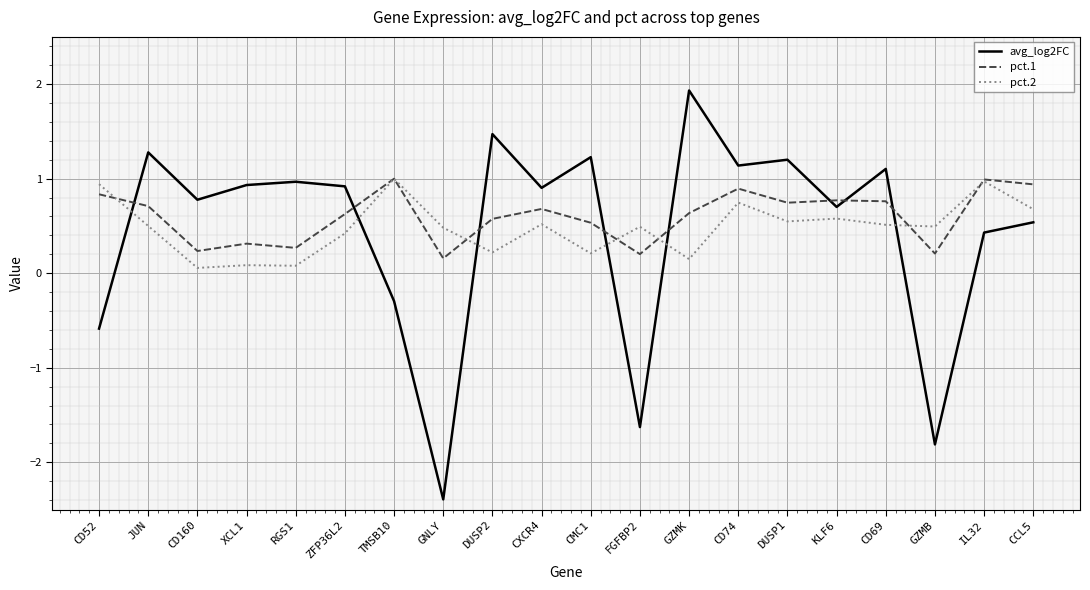

What position from the right is CD52?

20